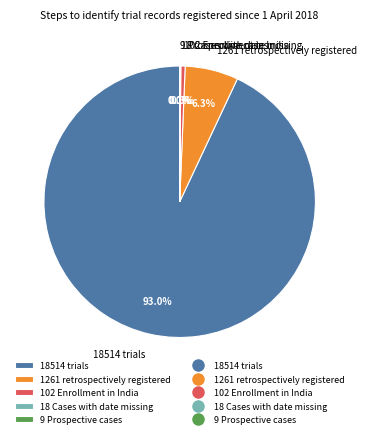

What portion of the pie excludes 1261 retrospectively registered?

93.7%